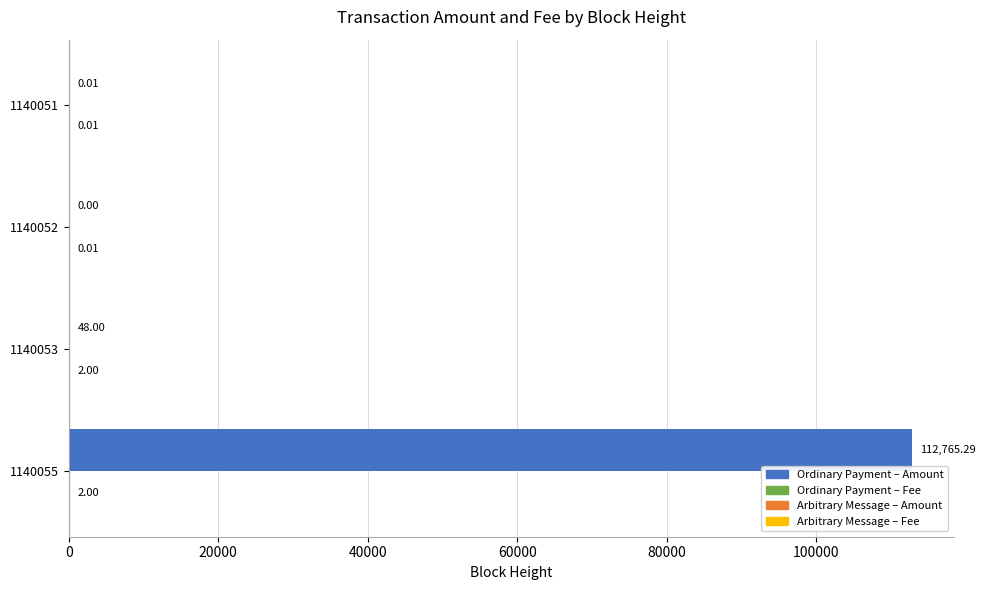

At which category is the sum across all series the highest?

1140055